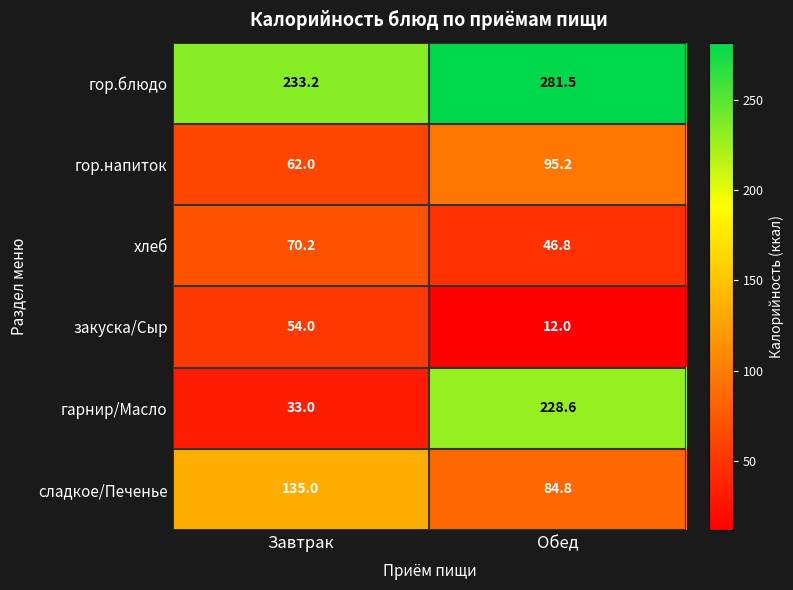

Which series changed the most between Завтрак and Обед?

гарнир/Масло